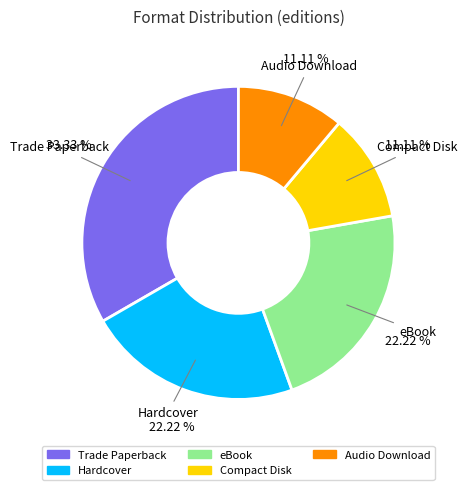

Count the number of slices in the pie.

5